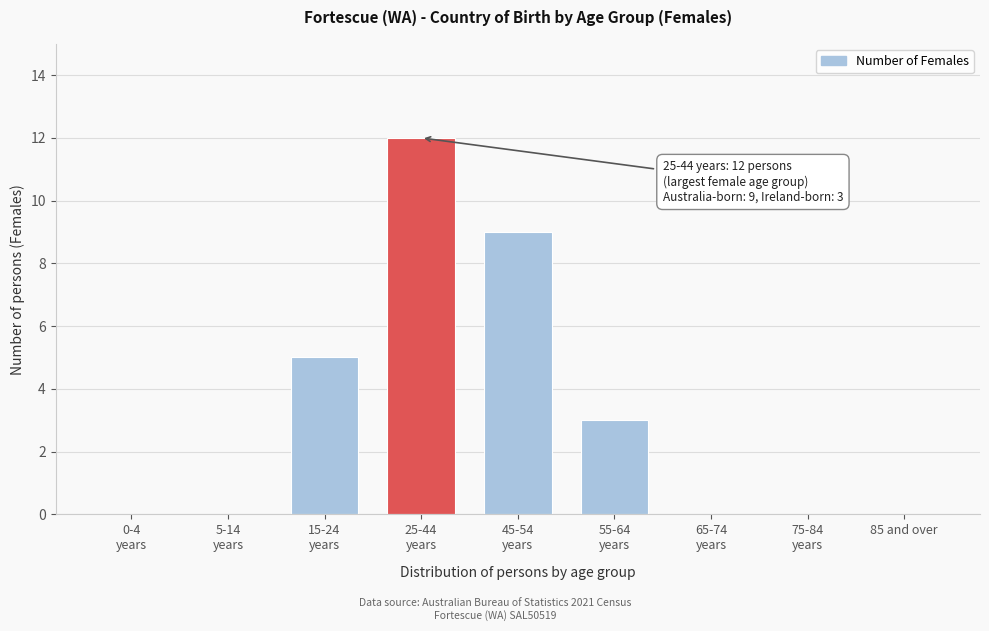

What is the maximum value shown in the chart?

12